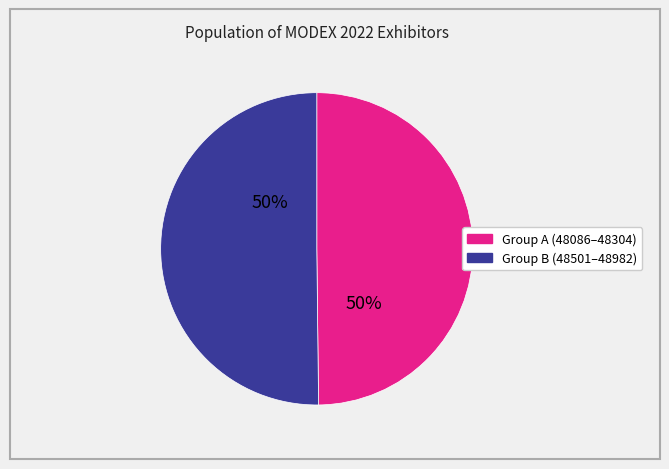

To the nearest percent, what is the average slice percentage?

50%